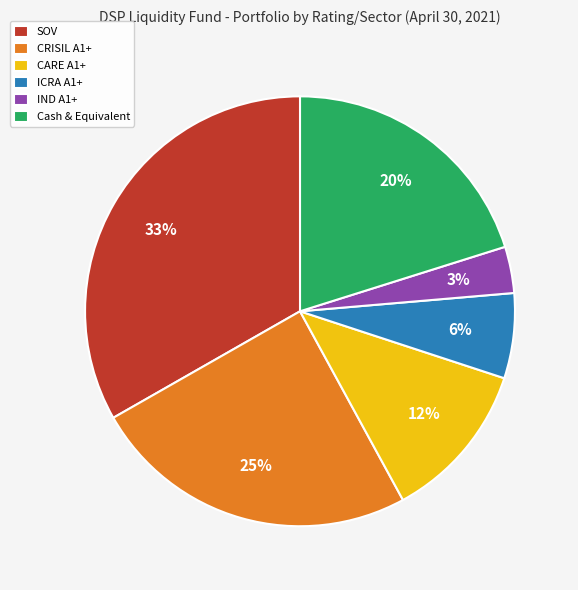

To the nearest percent, what percentage of the pie is IND A1+?

3%